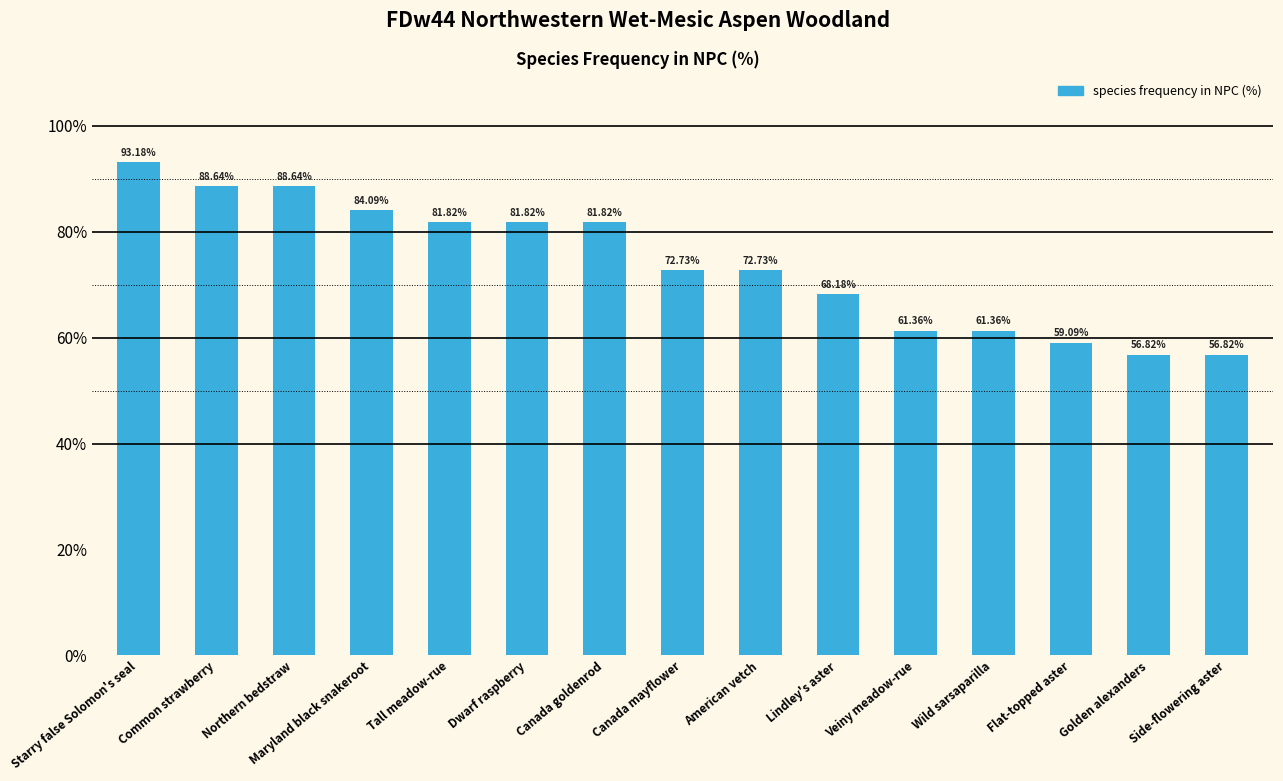

What is the value of the 12th bar from the left?

61.4